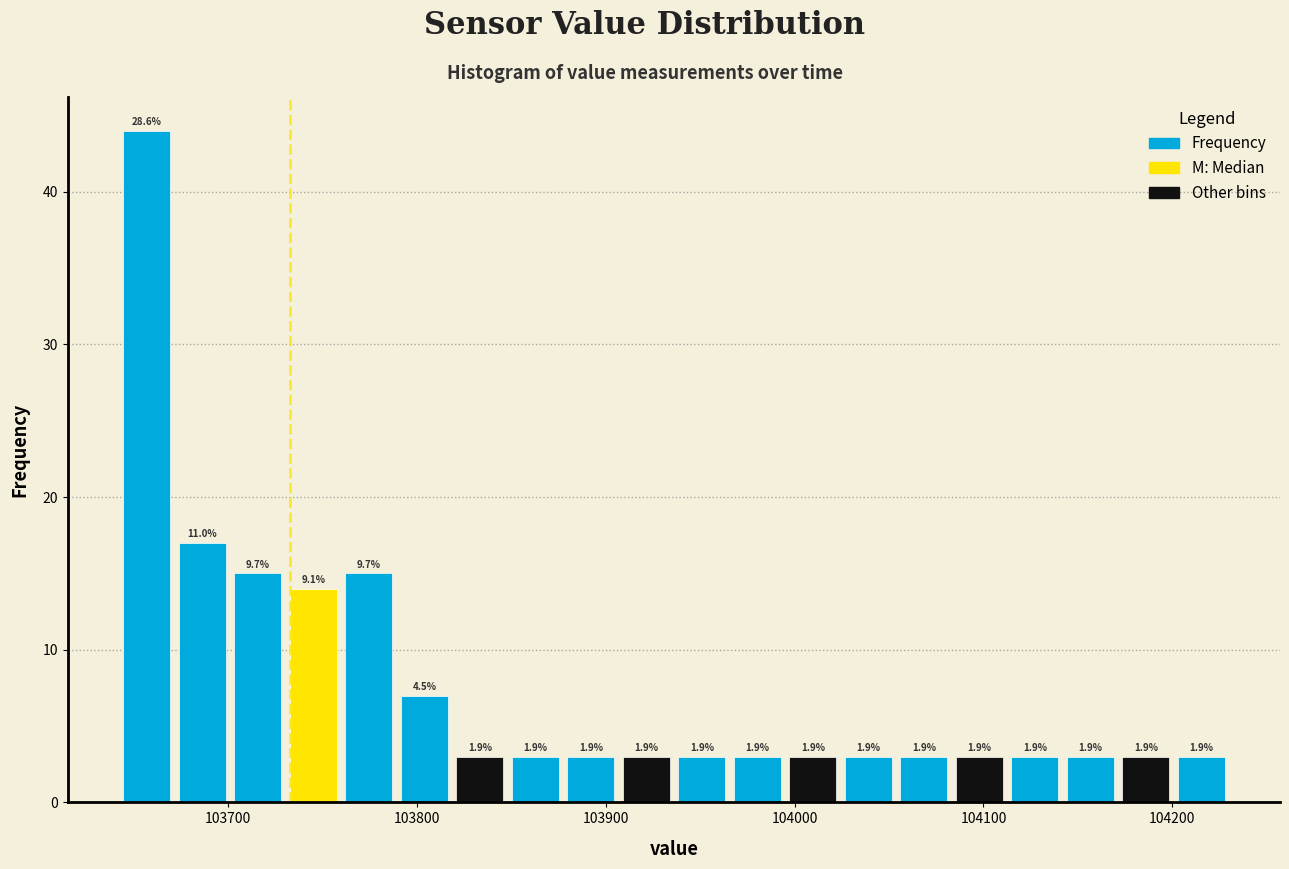

Read against the x-axis, roughly where is the centre of the tallest bar?

103660